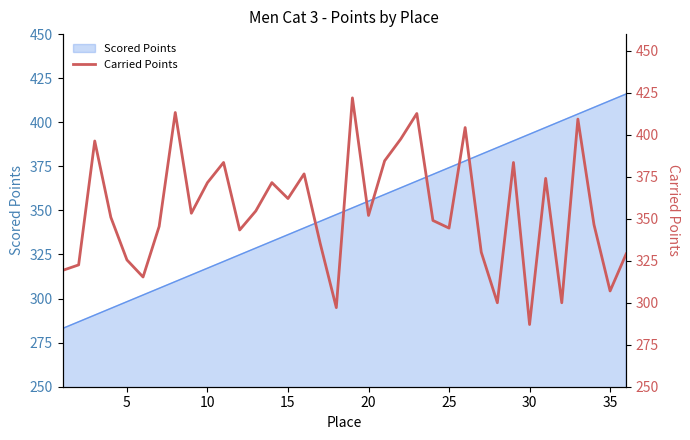

What is the minimum value shown in the chart?

287.1